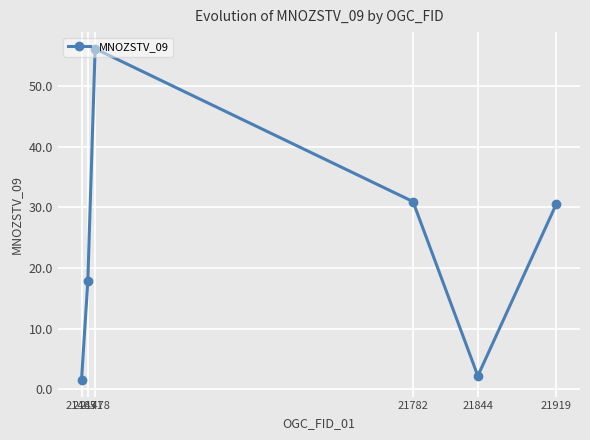

At which category does the chart reach its minimum across all series?

21465